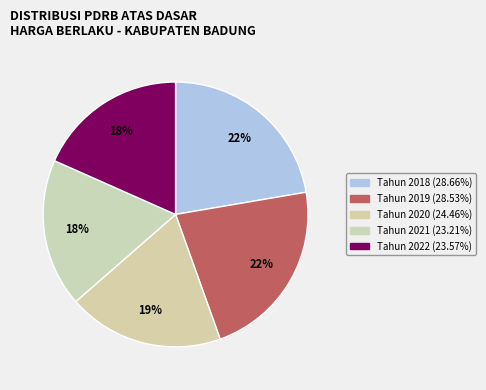

Count the number of slices in the pie.

5